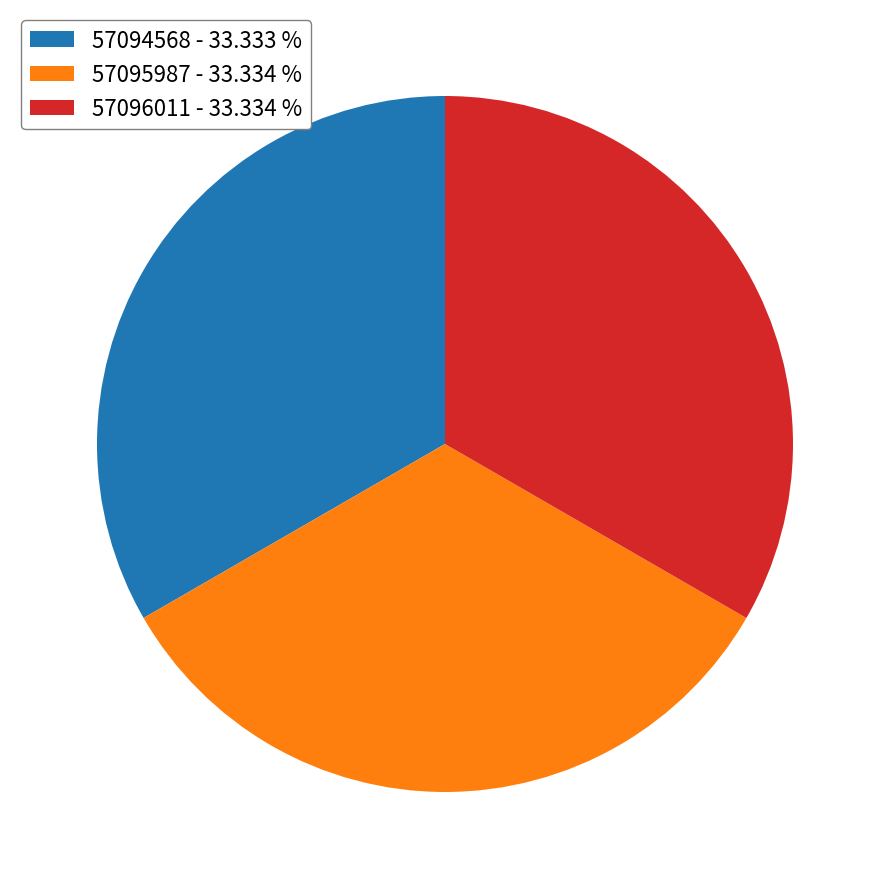

Do 57094568 - 33.333 % and 57095987 - 33.334 % together represent more than half of the pie?

Yes